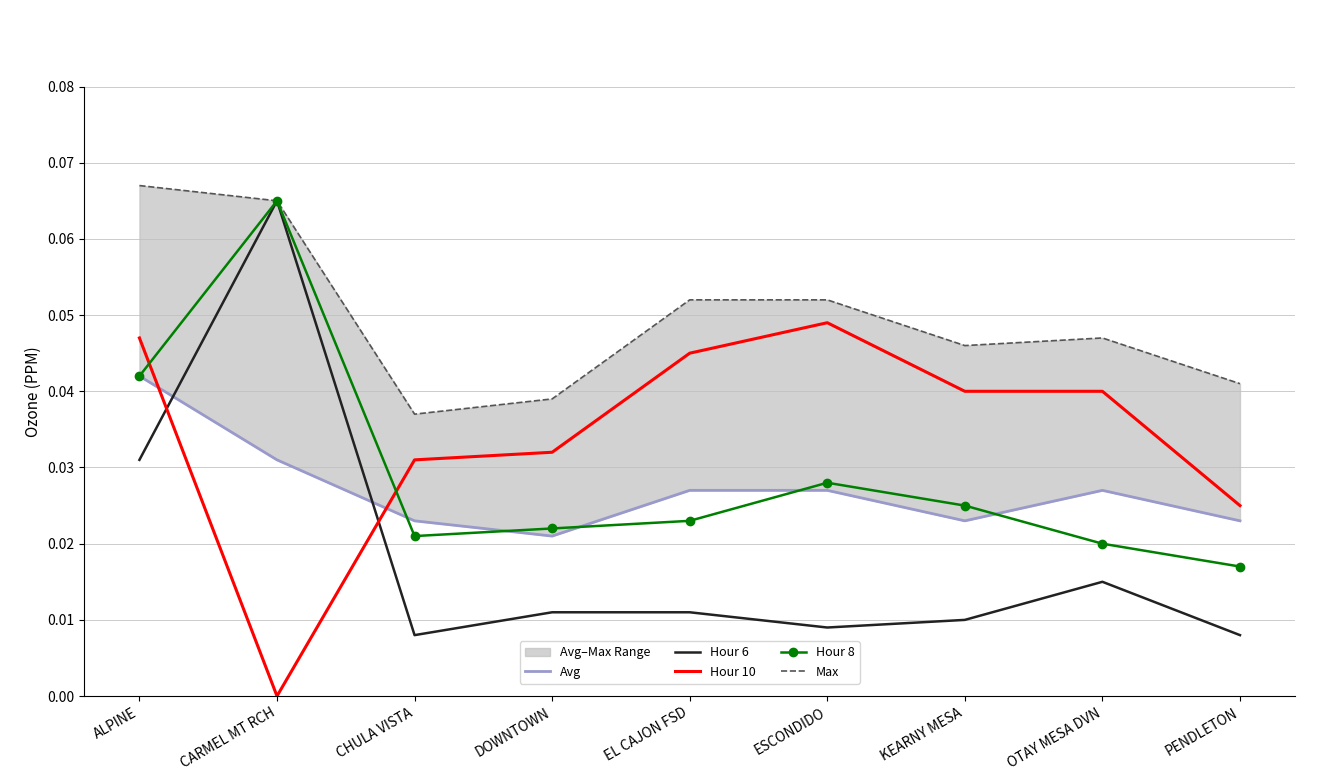

List the series in order of their peak value, lowest first.

Avg, Hour 10, Hour 6, Hour 8, Max